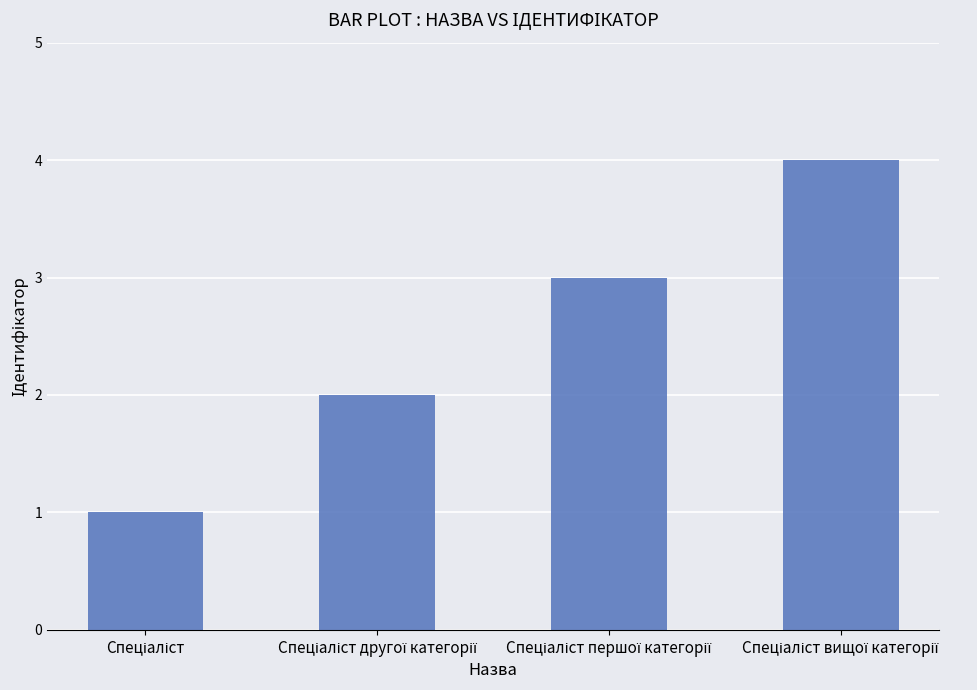

What is the greatest value displayed?

4